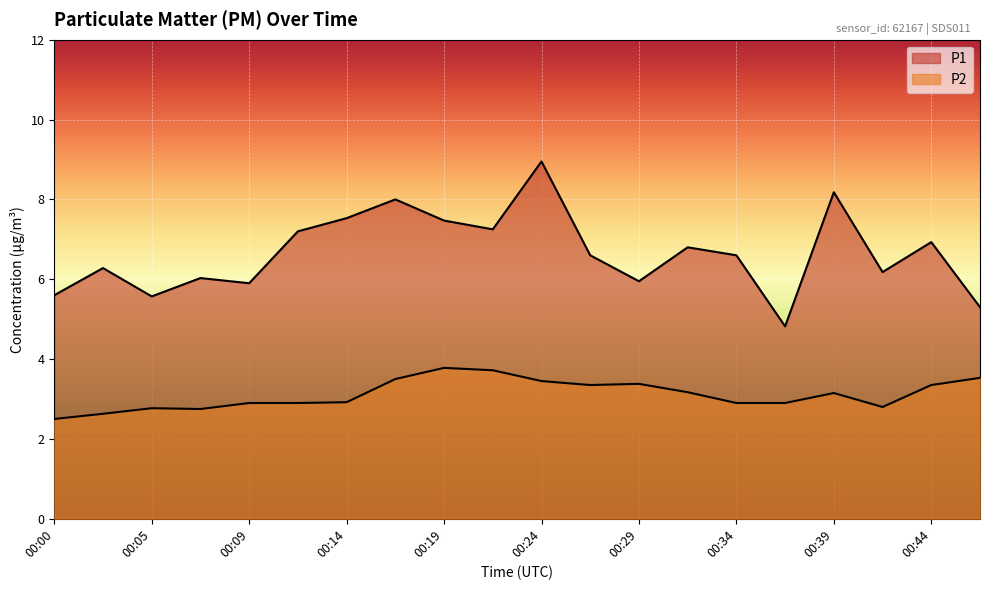

At which label is P1 closest to 6?

00:07